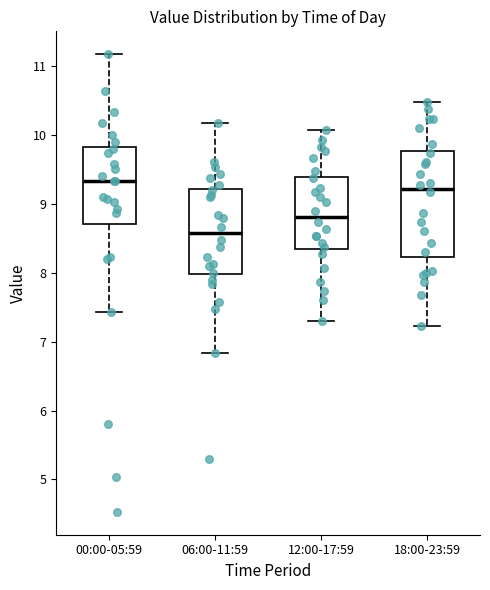

Reading left to right, transcribe this box plot: for each box, give where its median line is, the range the box spans, and where its two whiskers end, as read against the y-axis. The values are not printed on the chart, so give them approximately, as read against the axis.

00:00-05:59: median 9.3, box 8.7 to 9.8, whiskers 7.4 to 11.2
06:00-11:59: median 8.6, box 8.0 to 9.2, whiskers 6.8 to 10.2
12:00-17:59: median 8.8, box 8.3 to 9.4, whiskers 7.3 to 10.1
18:00-23:59: median 9.2, box 8.2 to 9.8, whiskers 7.2 to 10.5